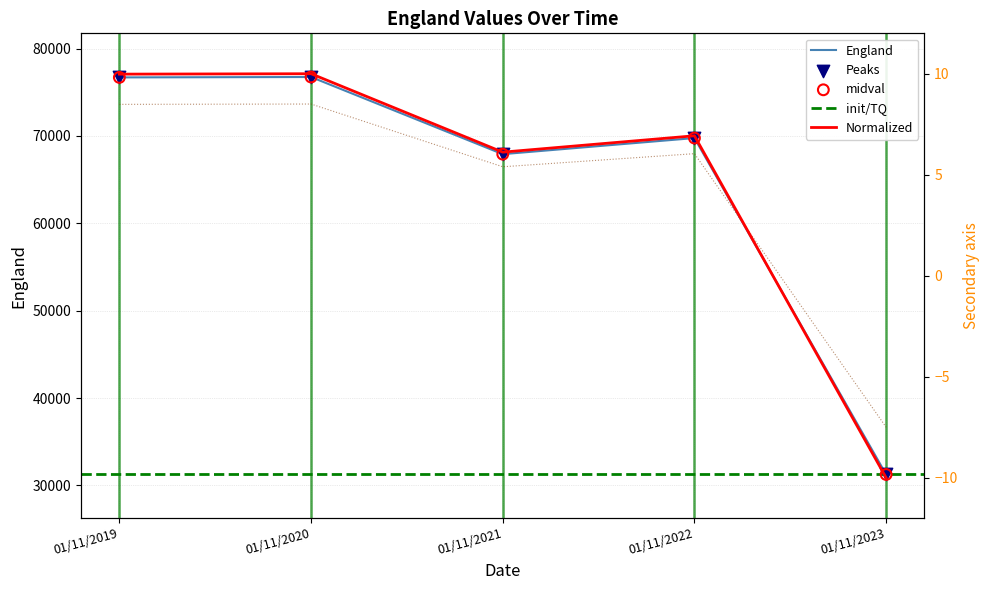

What is the change in value from 01/11/2020 to 01/11/2021?

-8832